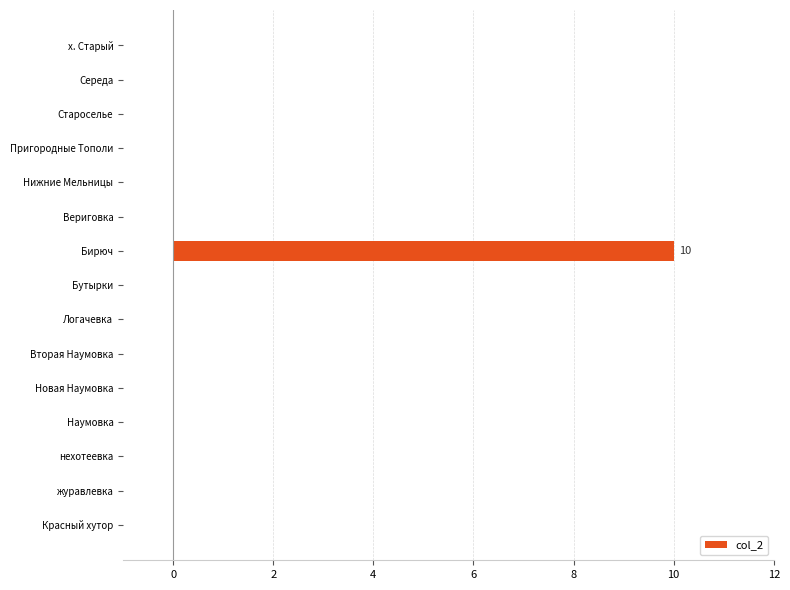

Reading bottom to top, what are all the values shown in this chart?

Красный хутор=0	журавлевка=0	нехотеевка=0	Наумовка=0	Новая Наумовка=0	Вторая Наумовка=0	Логачевка=0	Бутырки=0	Бирюч=10	Вериговка=0	Нижние Мельницы=0	Пригородные Тополи=0	Староселье=0	Середа=0	х. Старый=0